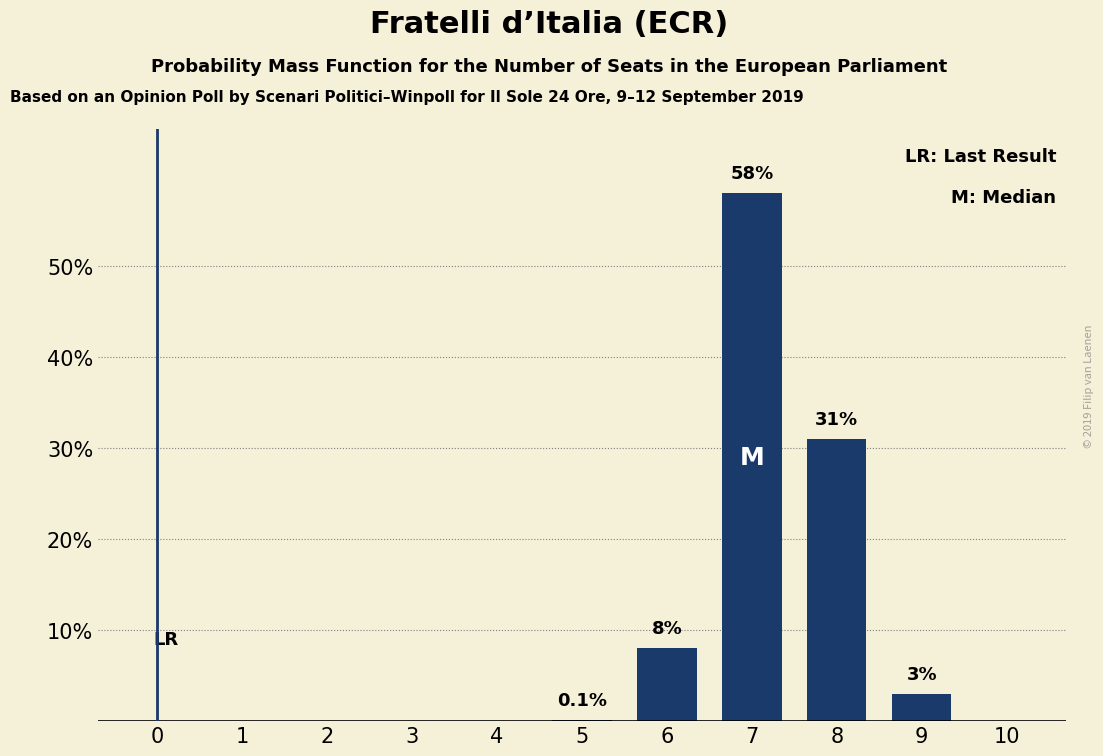

Is it true that the value at 0 is -17.4?

False